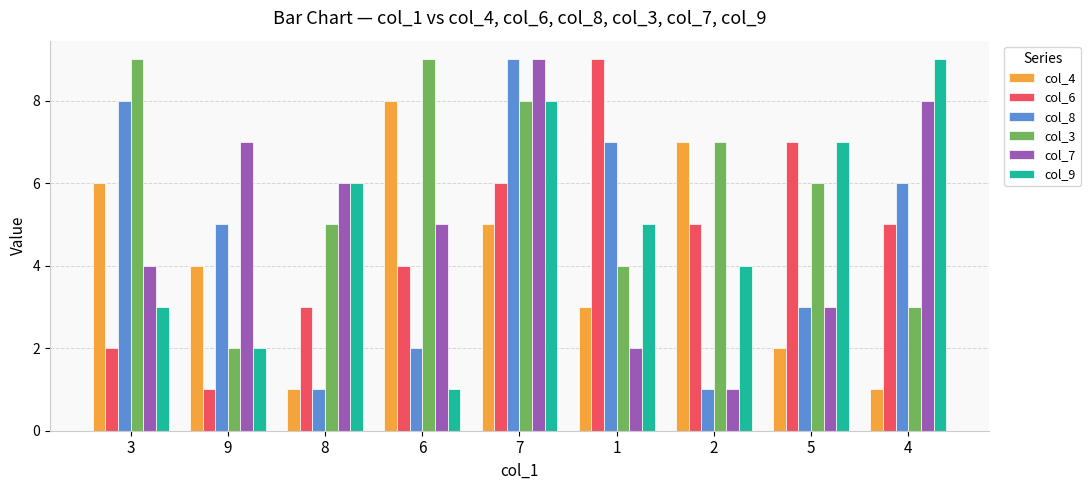

What is the difference between the col_4 values at 3 and 7?

1